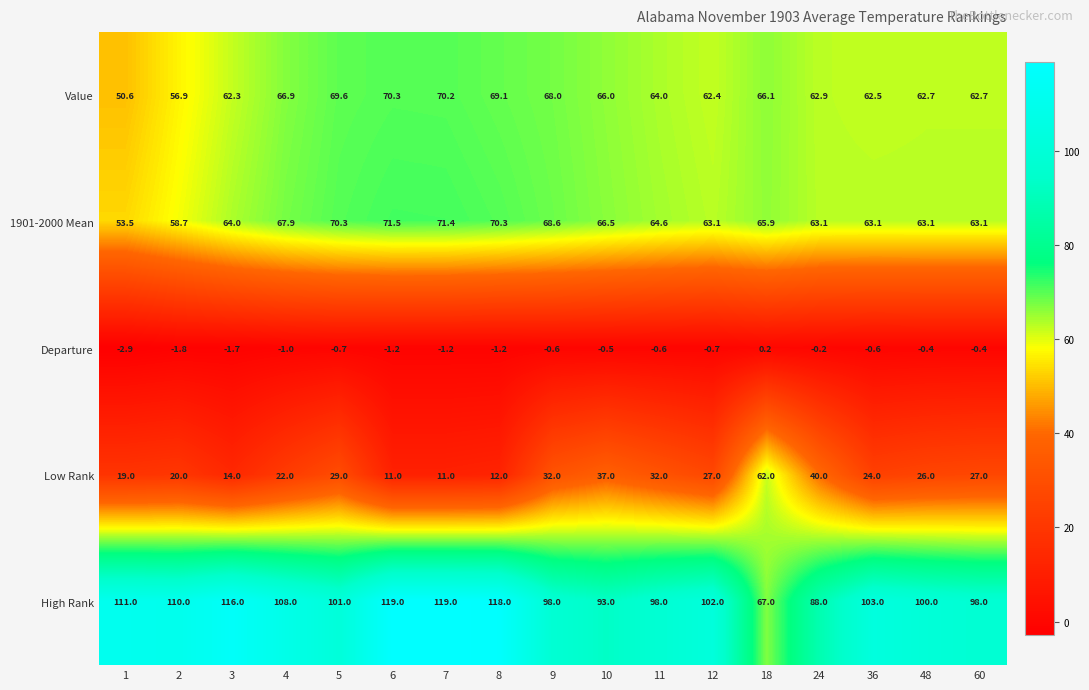

What is the sum of all High Rank values?

1749.0